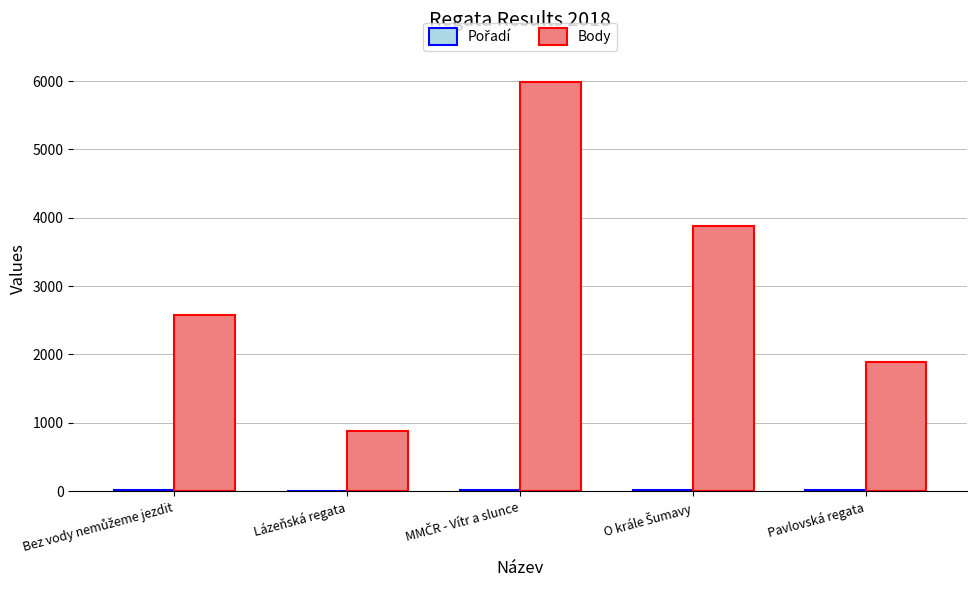

What is the maximum value for Body?

5987